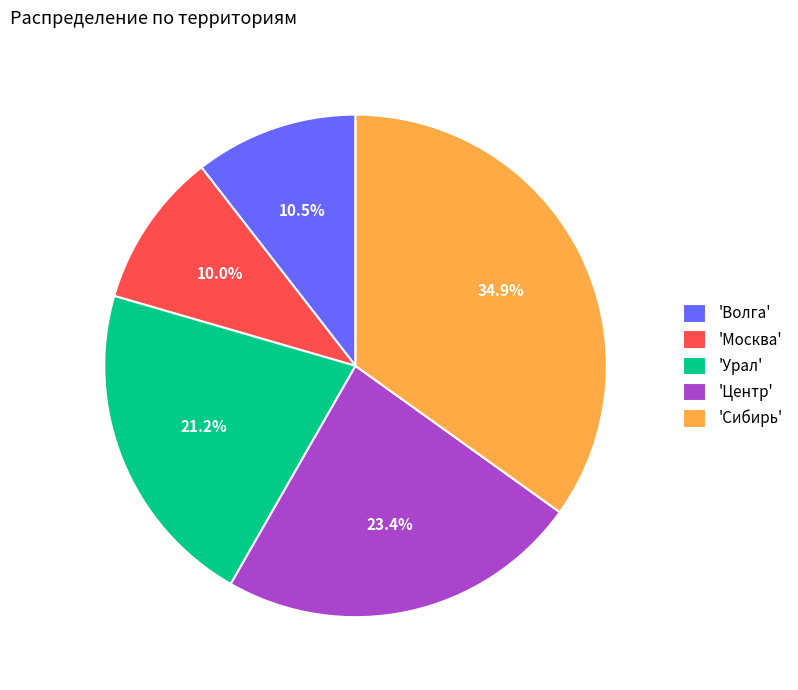

What is the total percentage of 'Сибирь' and 'Центр'?

58.3%